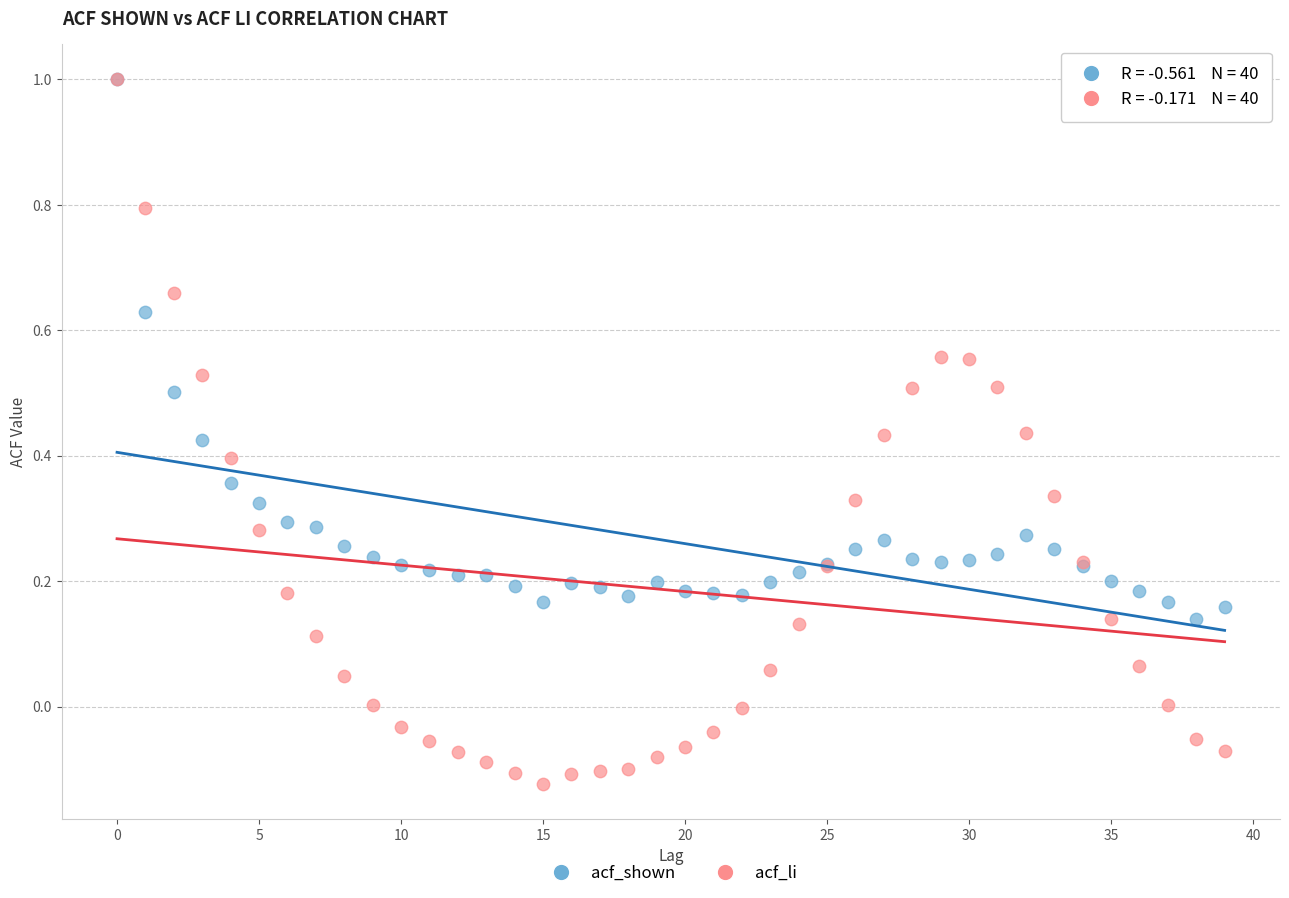

Which series has the widest spread of Y values?

acf_li